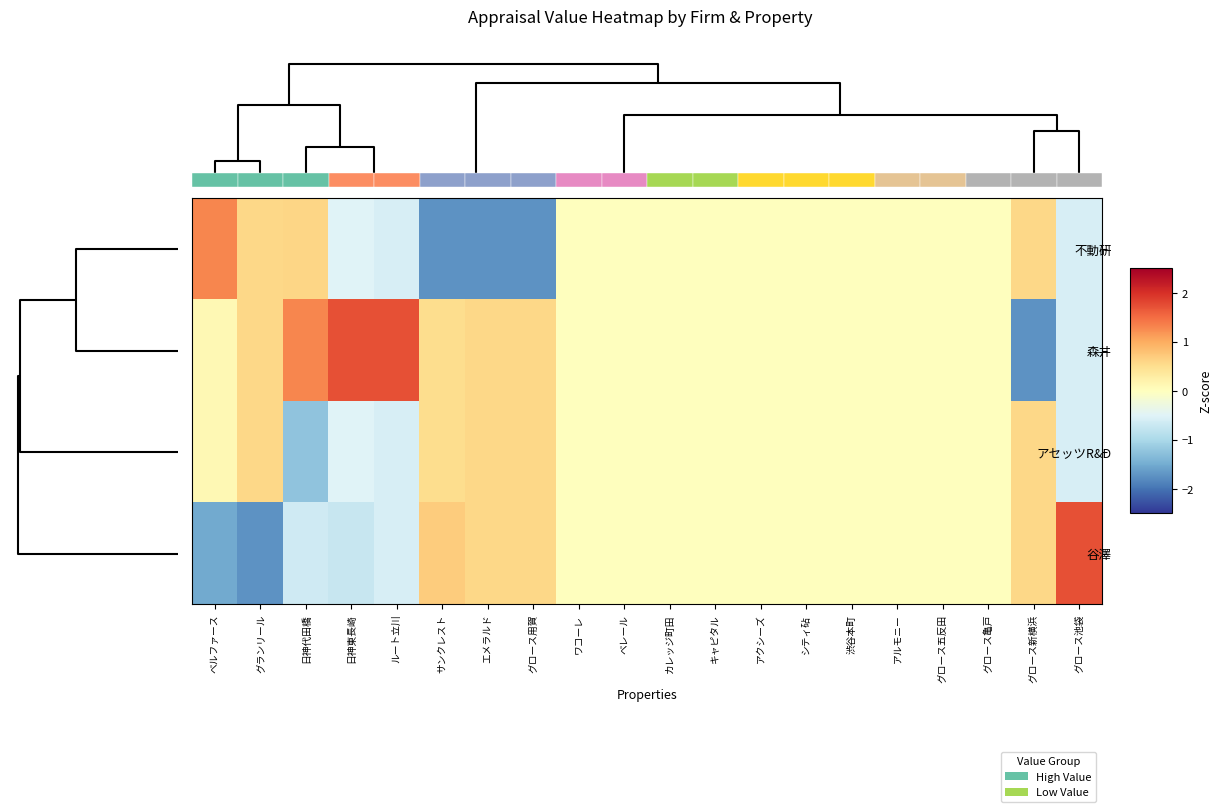

The 森井 series shows 0.1 at グランリール. True or false?

False